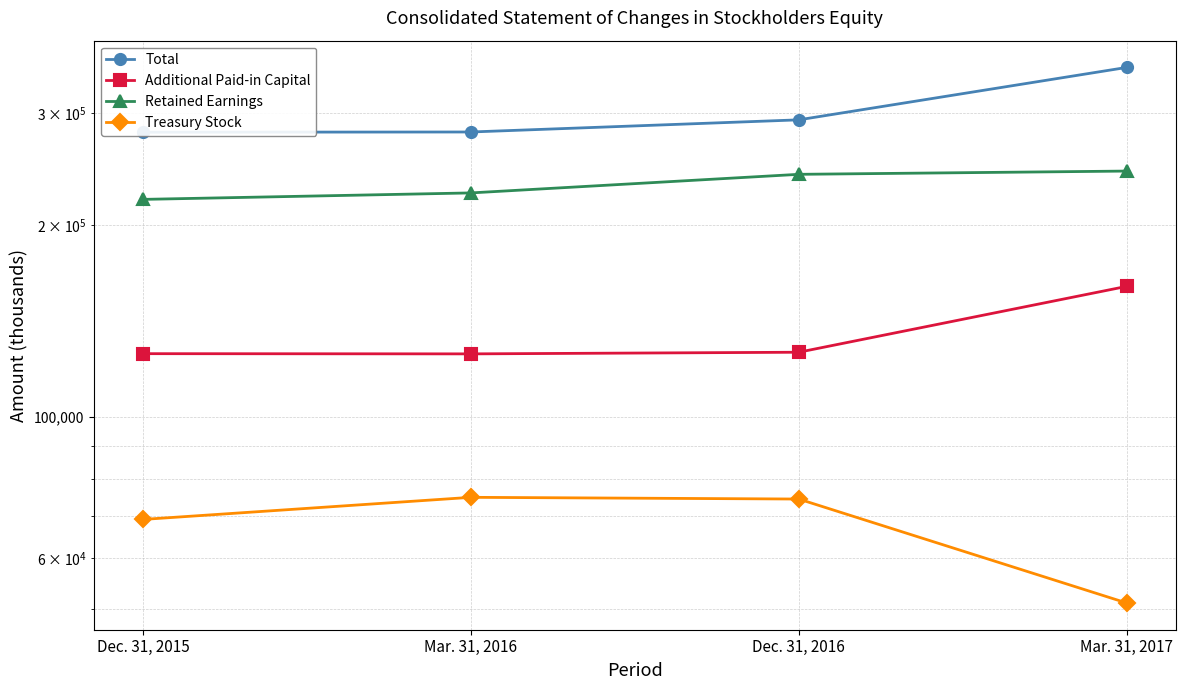

How many lines are shown in the chart?

4